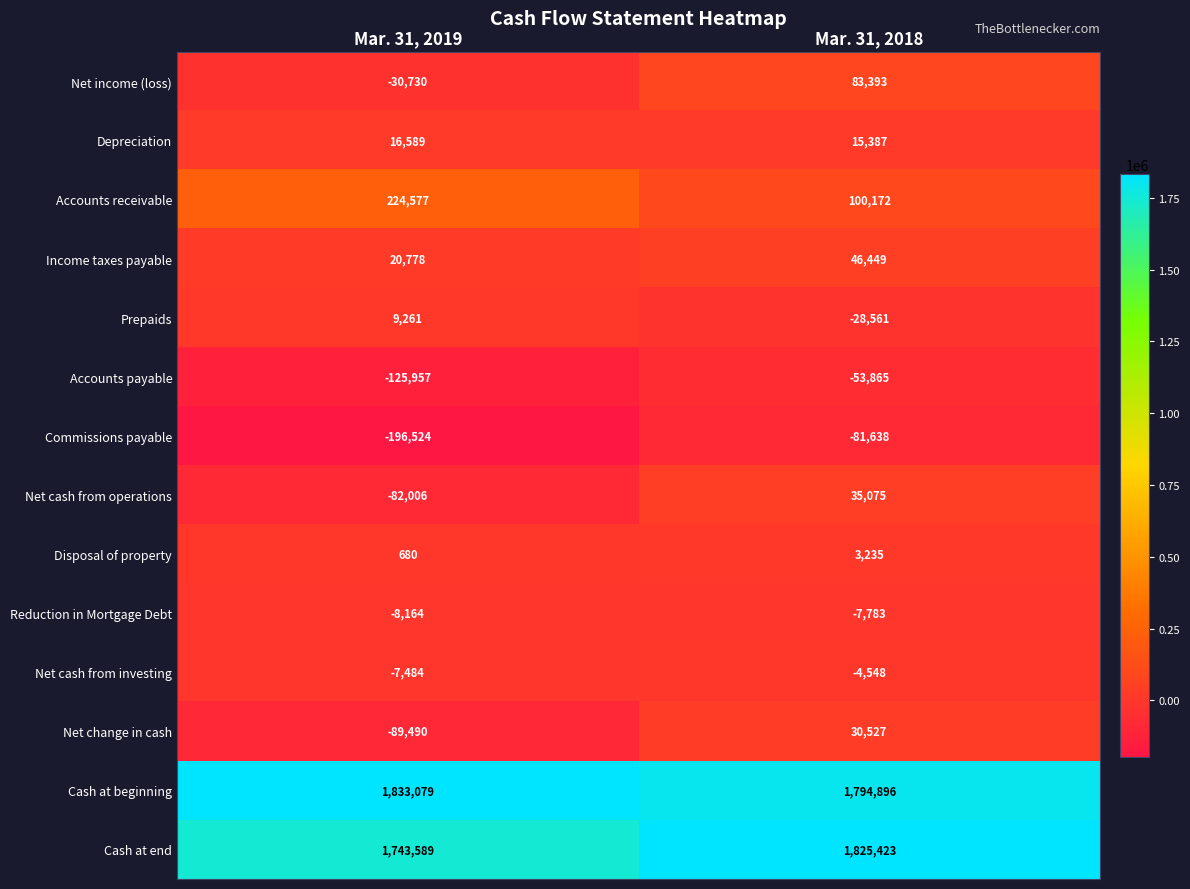

Reading left to right, transcribe all the data shown in this chart.

Net income (loss): -30730	83393
Depreciation: 16589	15387
Accounts receivable: 224577	100172
Income taxes payable: 20778	46449
Prepaids: 9261	-28561
Accounts payable: -125957	-53865
Commissions payable: -196524	-81638
Net cash from operations: -82006	35075
Disposal of property: 680	3235
Reduction in Mortgage Debt: -8164	-7783
Net cash from investing: -7484	-4548
Net change in cash: -89490	30527
Cash at beginning: 1833079	1794896
Cash at end: 1743589	1825423